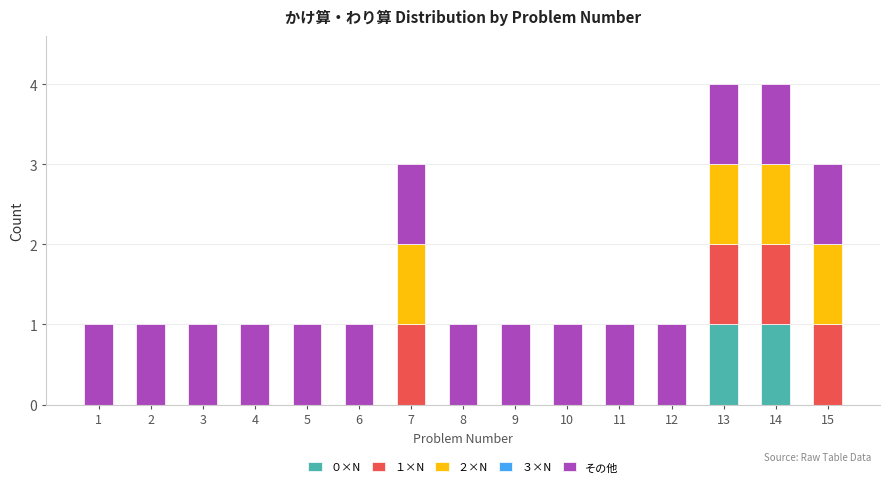

The value of ０×N at 11 is 0. True or false?

True